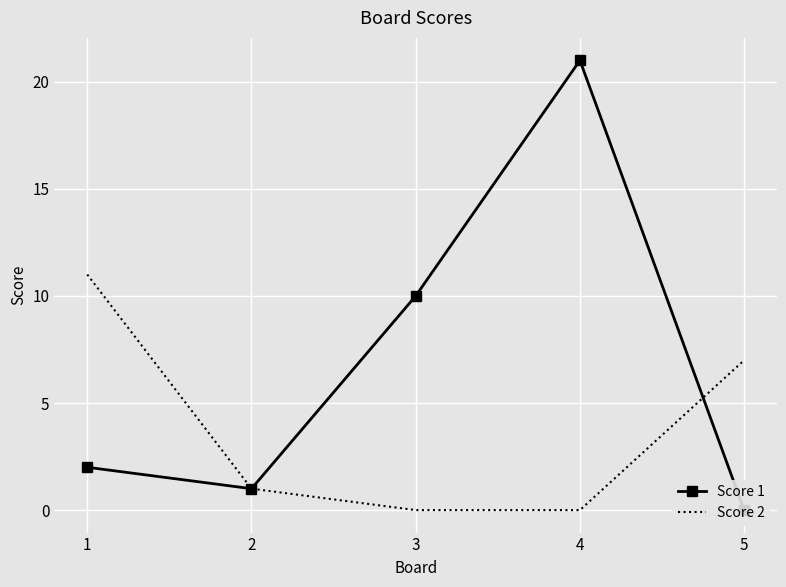

Reading right to left, what are all the values shown in this chart?

Score 1: 5=0	4=21	3=10	2=1	1=2
Score 2: 5=7	4=0	3=0	2=1	1=11